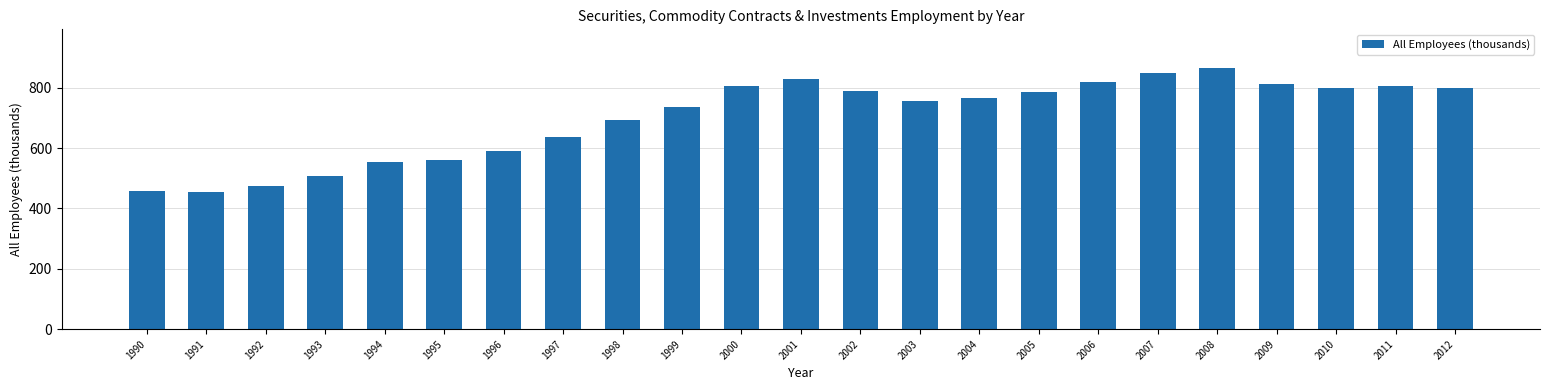

What is the change in value from 1993 to 1999?

+229.4